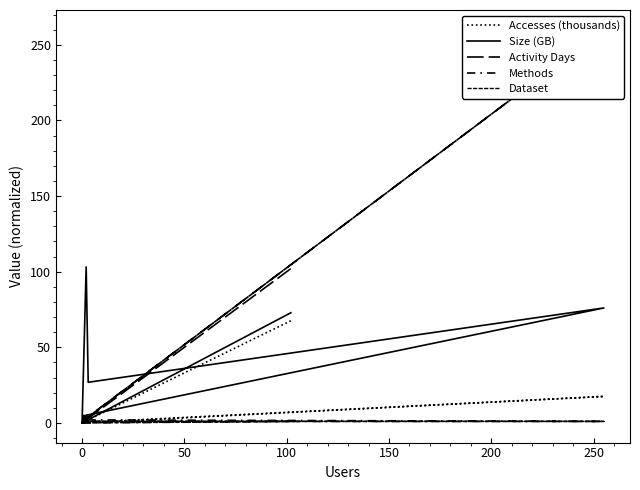

Which series has the widest spread of values?

Activity Days